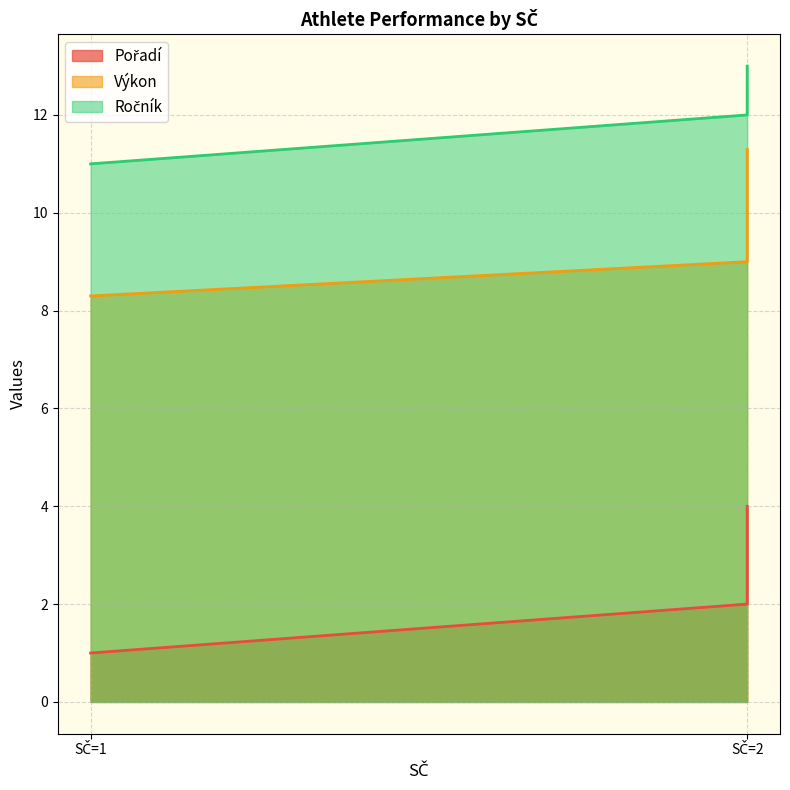

True or false: Výkon has a value of 6.0 at SČ=2.

False